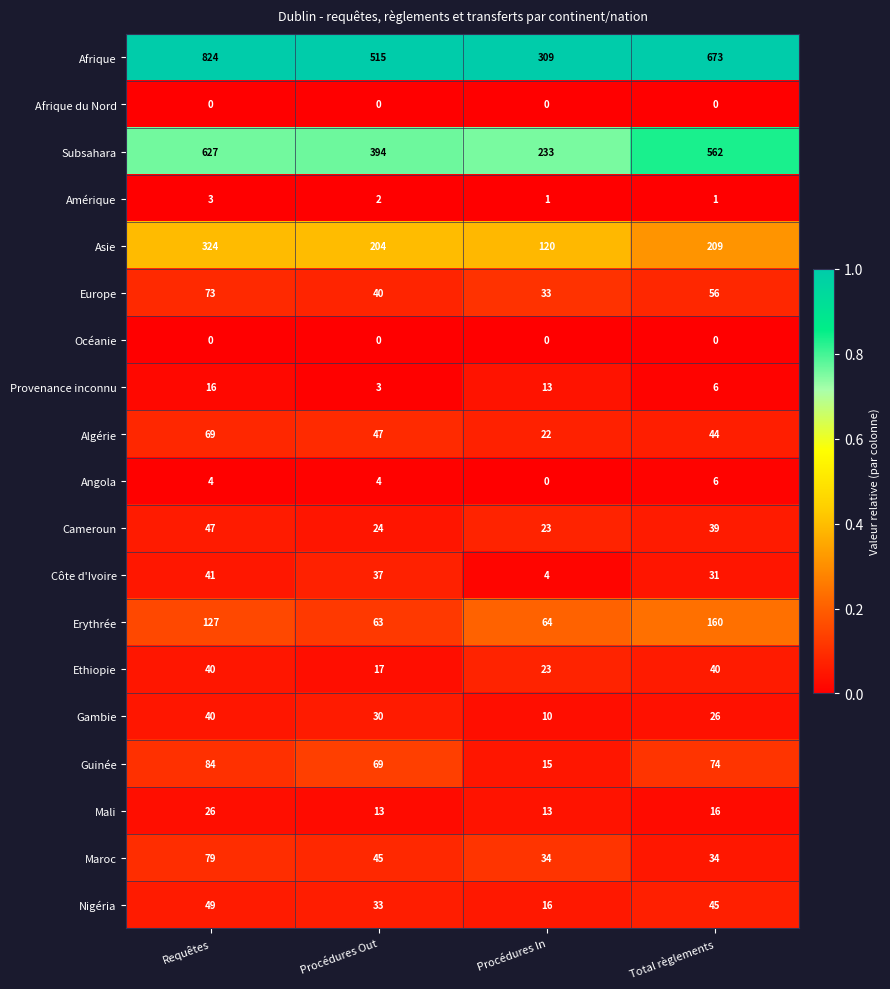

What is the spread (max minus min) of values at Procédures In?

309